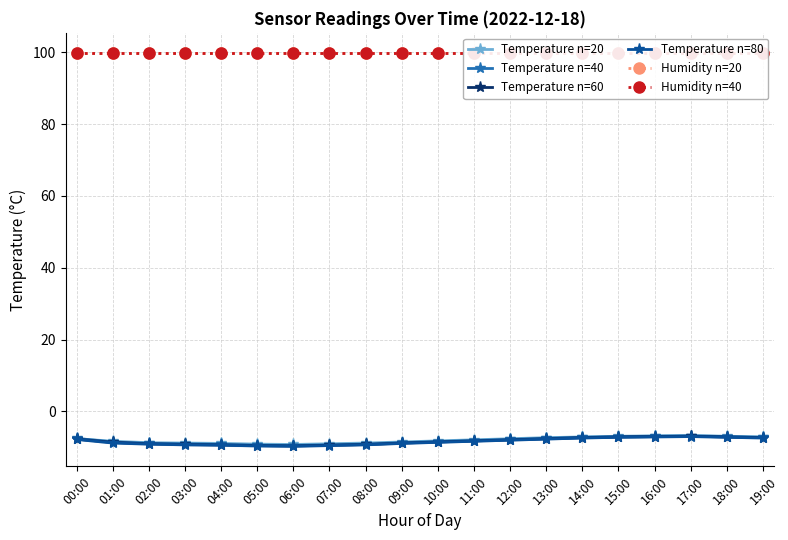

Count the number of categories in the chart.

20